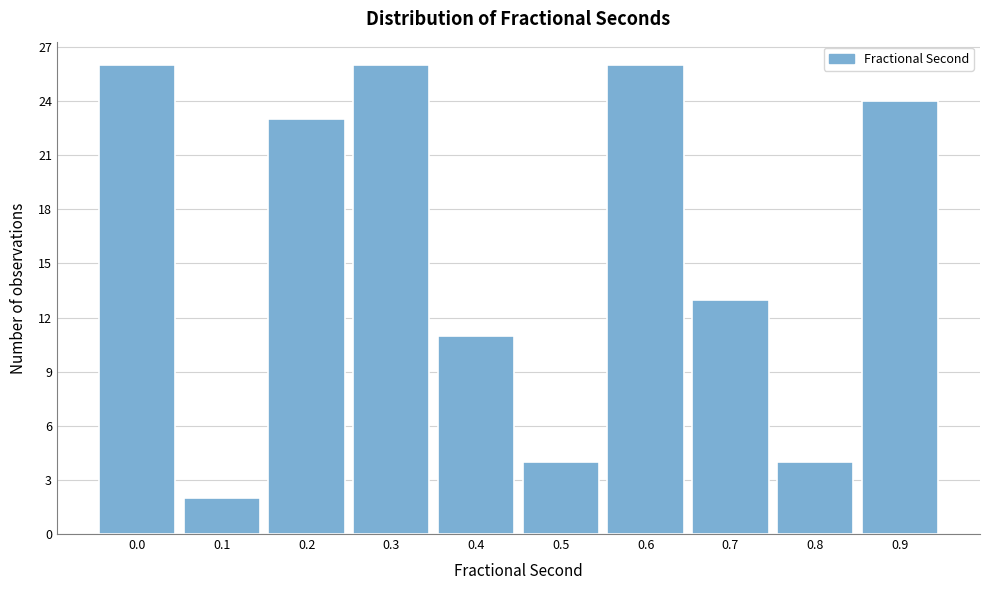

Reading left to right, extract all data points from this chart.

0.0=26	0.1=2	0.2=23	0.3=26	0.4=11	0.5=4	0.6=26	0.7=13	0.8=4	0.9=24